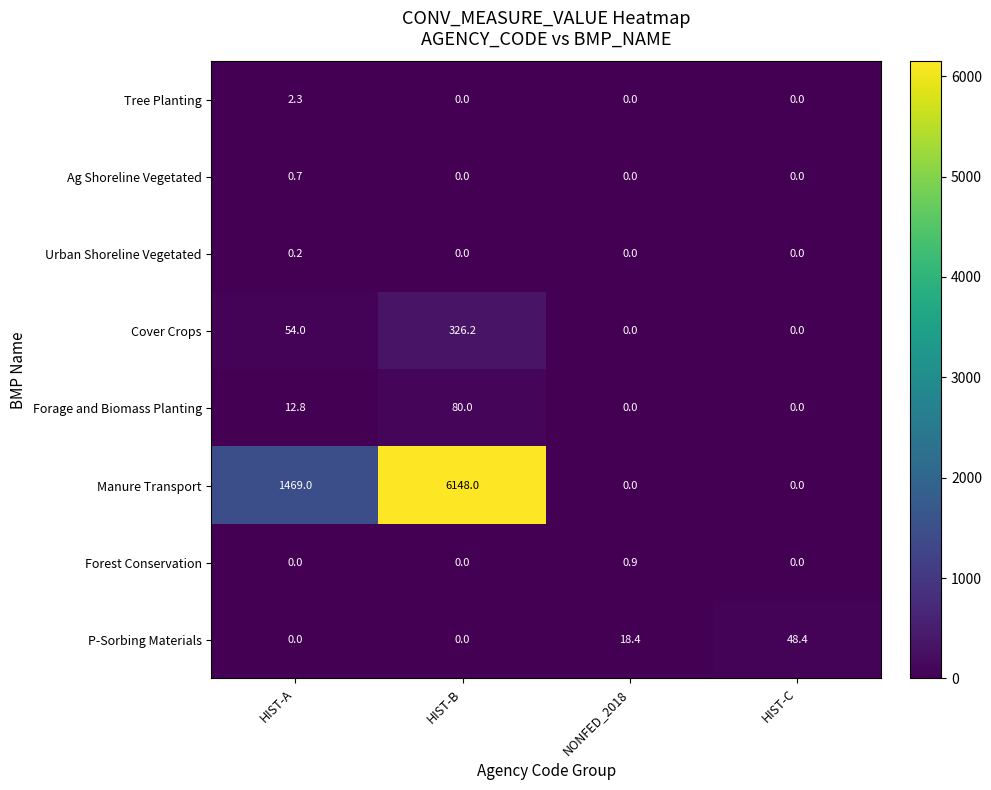

What is the difference between the maximum and minimum values in the Cover Crops series?

326.2